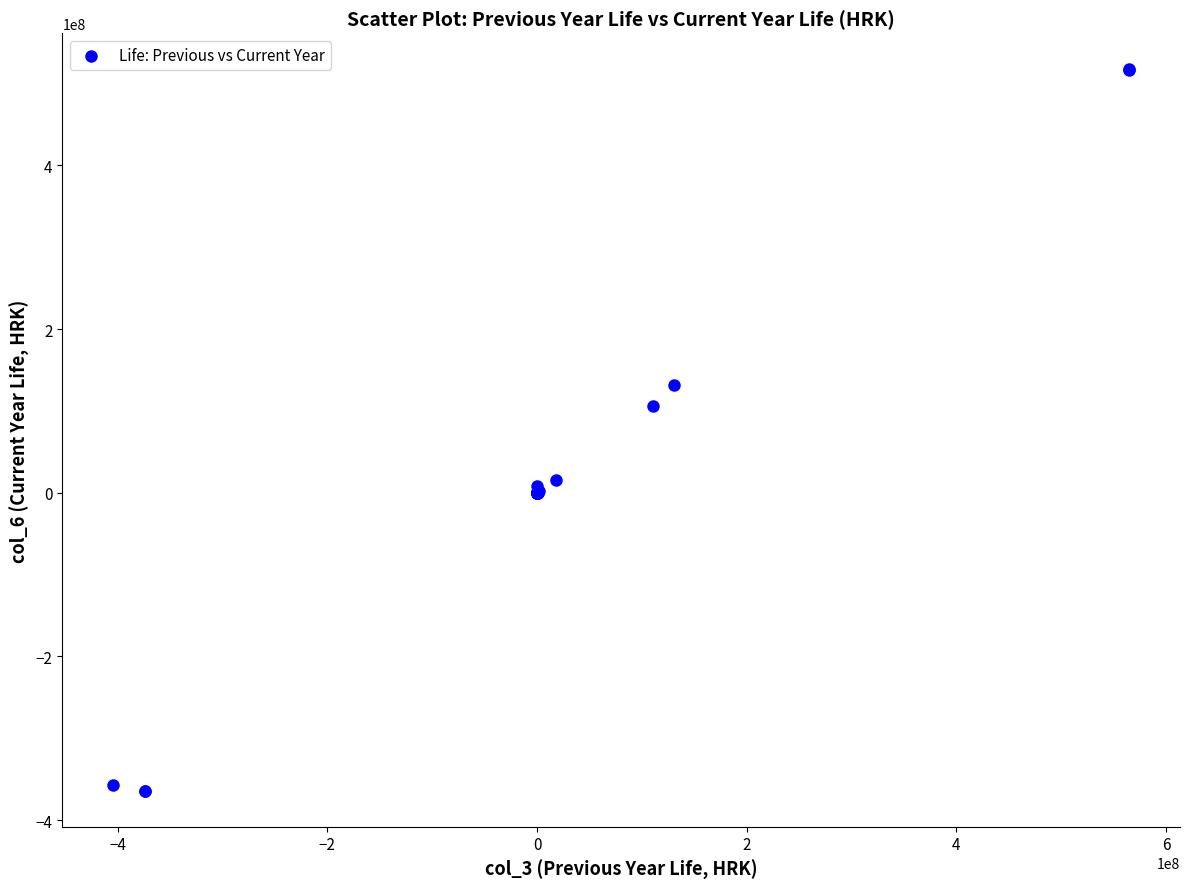

What Y value in the scatter plot is closest to 76812558?

106303690.7